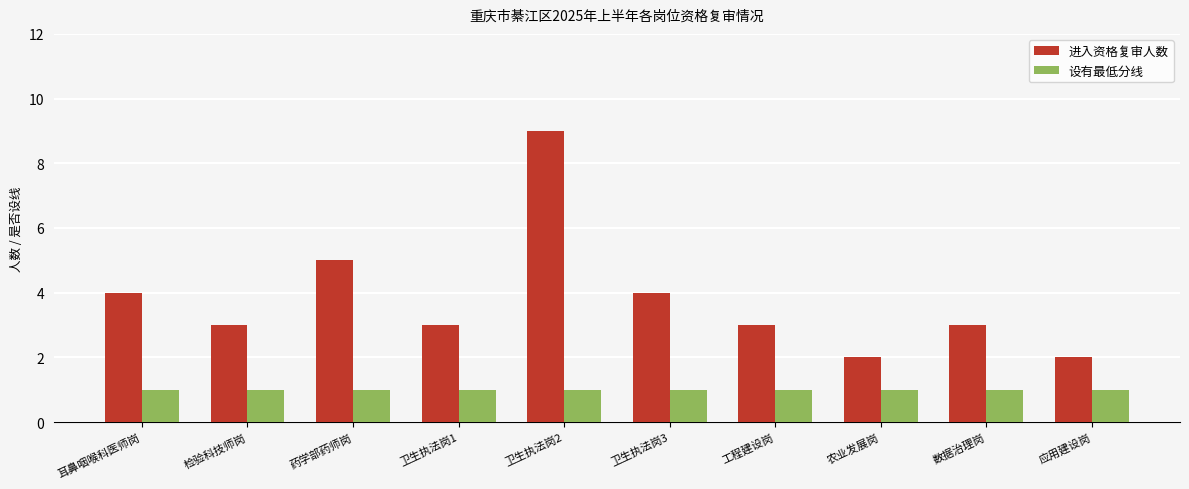

What is the value of the 进入资格复审人数 bar at the 2nd from the left?

3